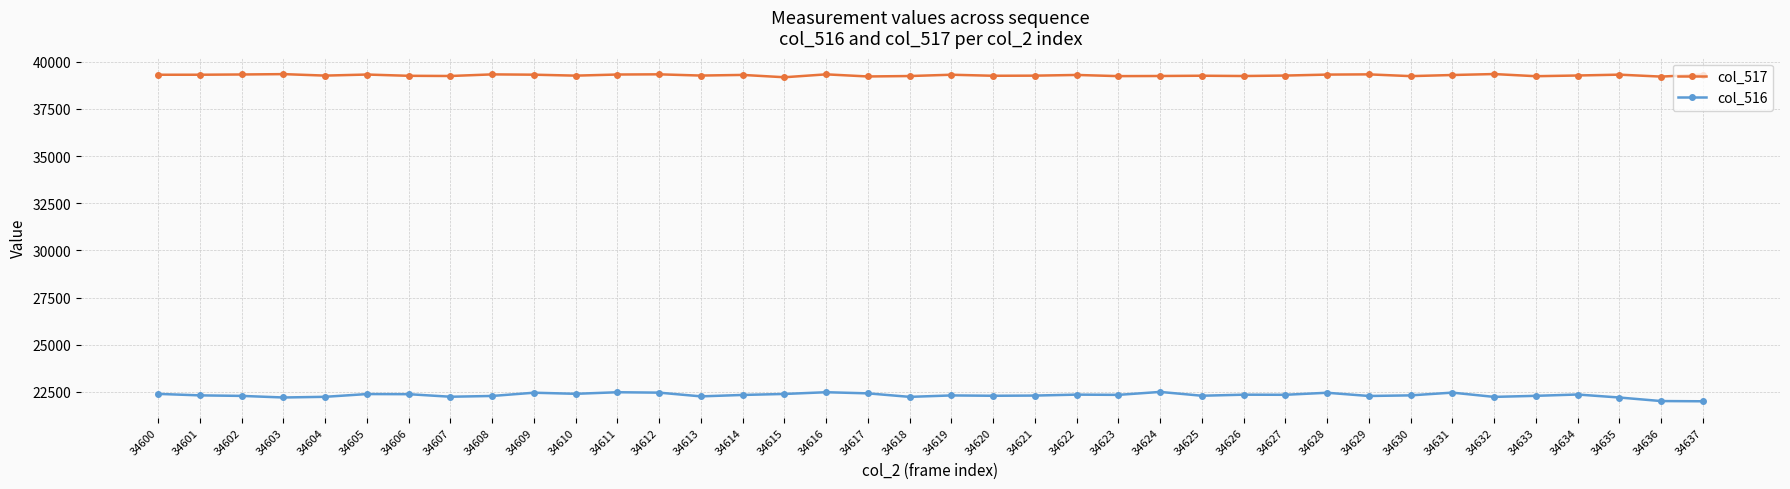

At 34629, list the series in order from smallest to largest.

col_516, col_517